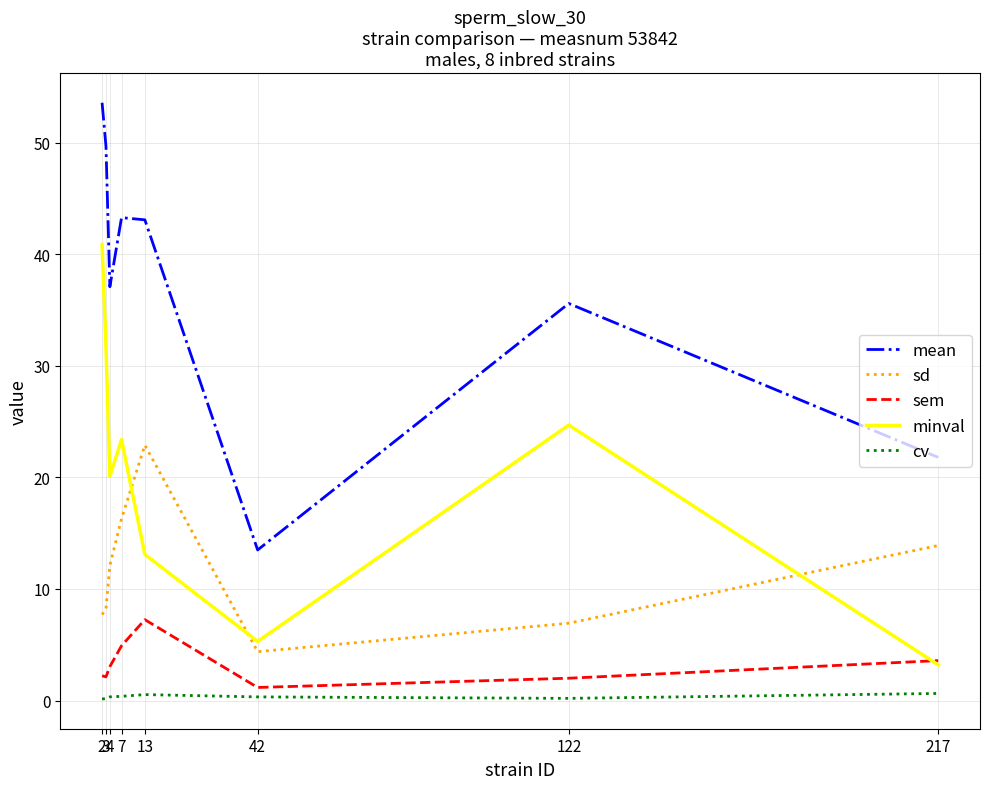

True or false: sd has more than 1 points higher than both neighbors.

False